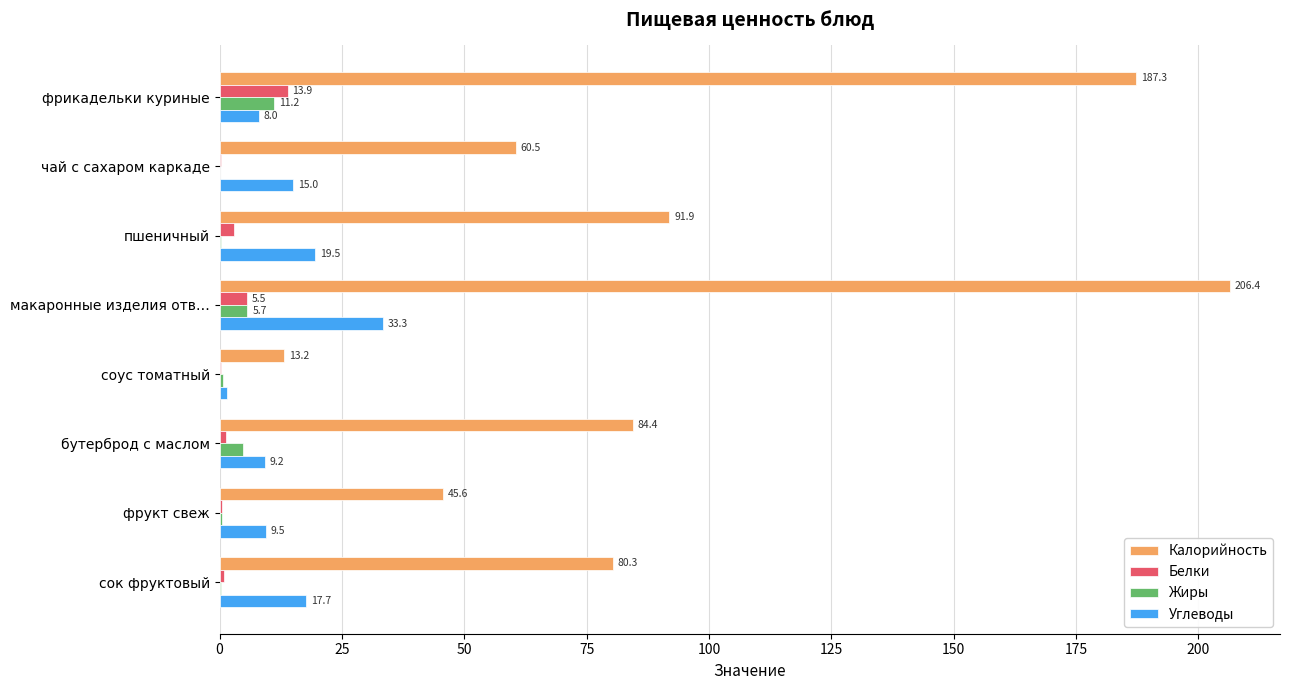

Which category has the highest value across all series?

макаронные изделия отв…